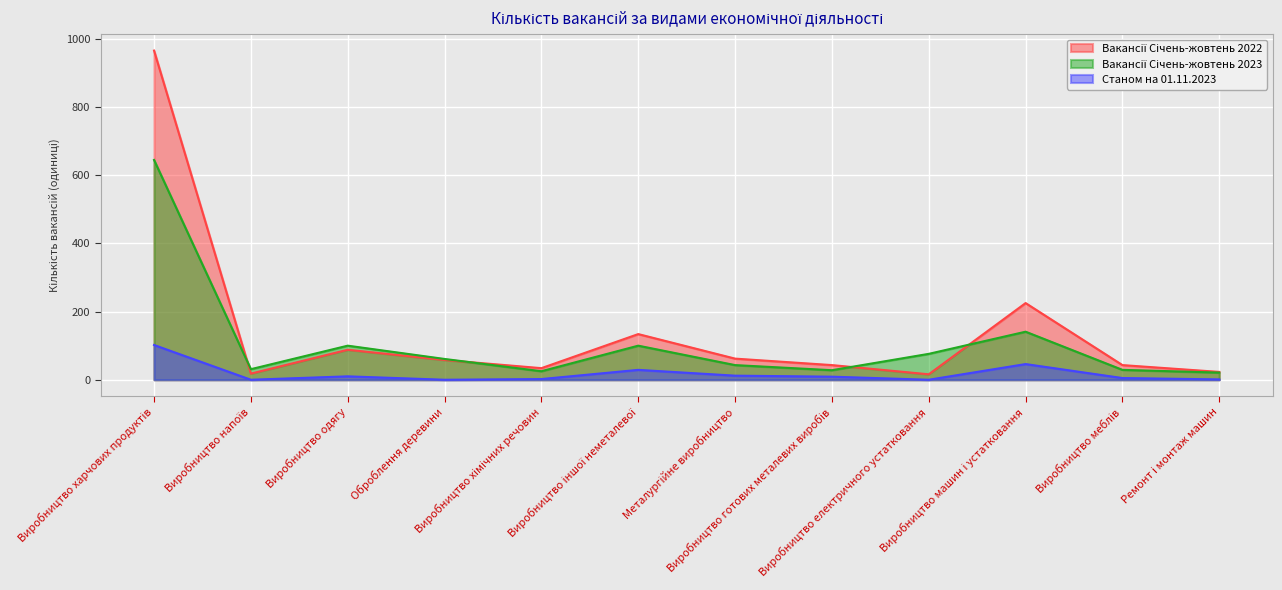

How many lines are shown in the chart?

3